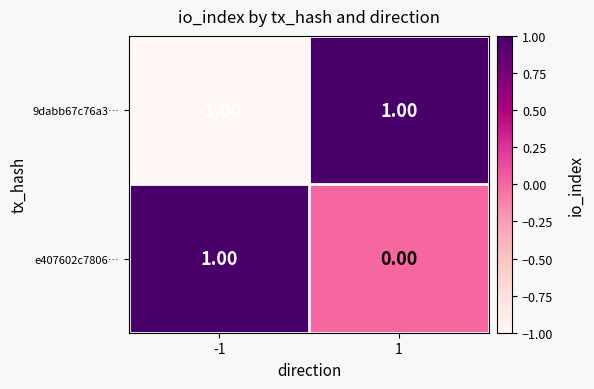

Which series has the widest spread of values?

9dabb67c76a3…